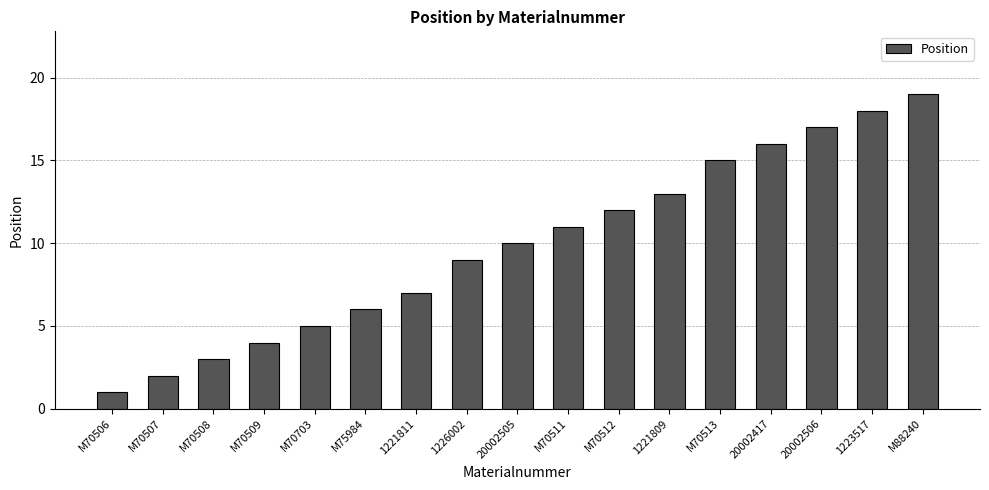

The value at 1223517 is 18. True or false?

True